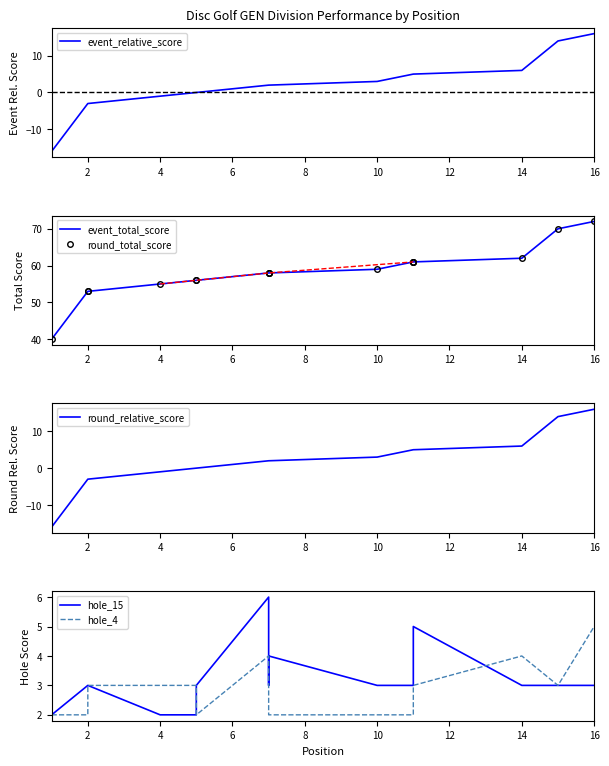

Is this an area chart (filled region under the line)?

No